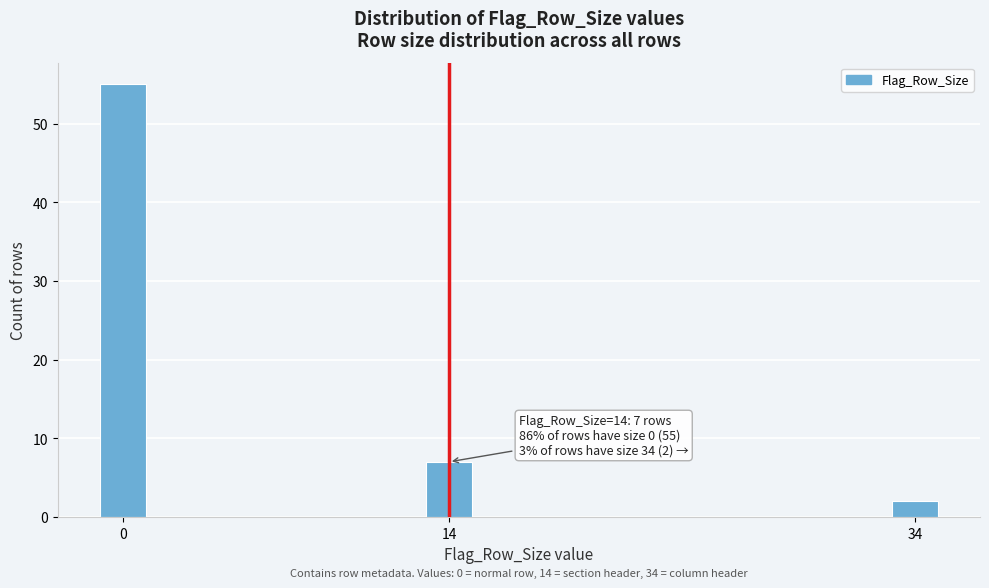

Reading right to left, what are all the values shown in this chart?

2	7	55